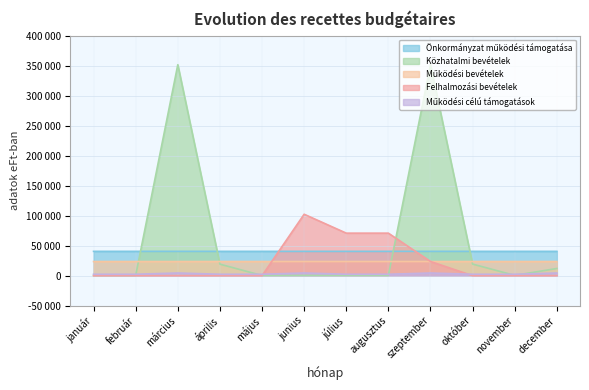

At which category is the sum across all series the highest?

szeptember